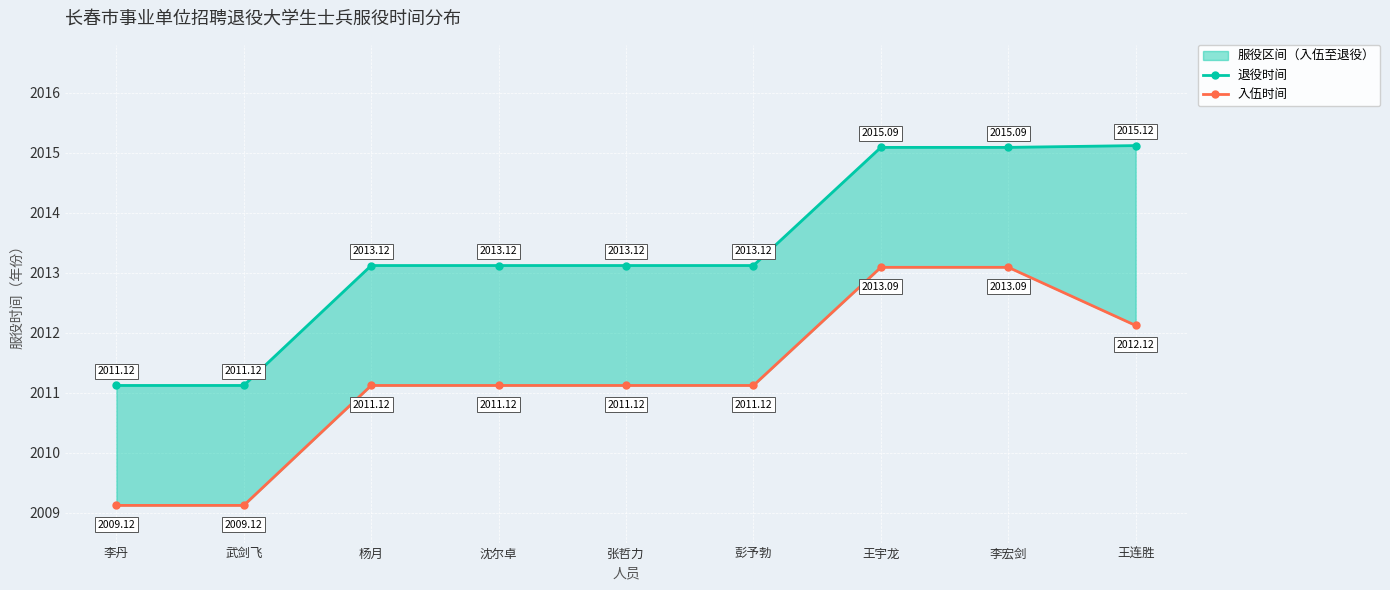

True or false: 退役时间 and 入伍时间 cross at least once.

False